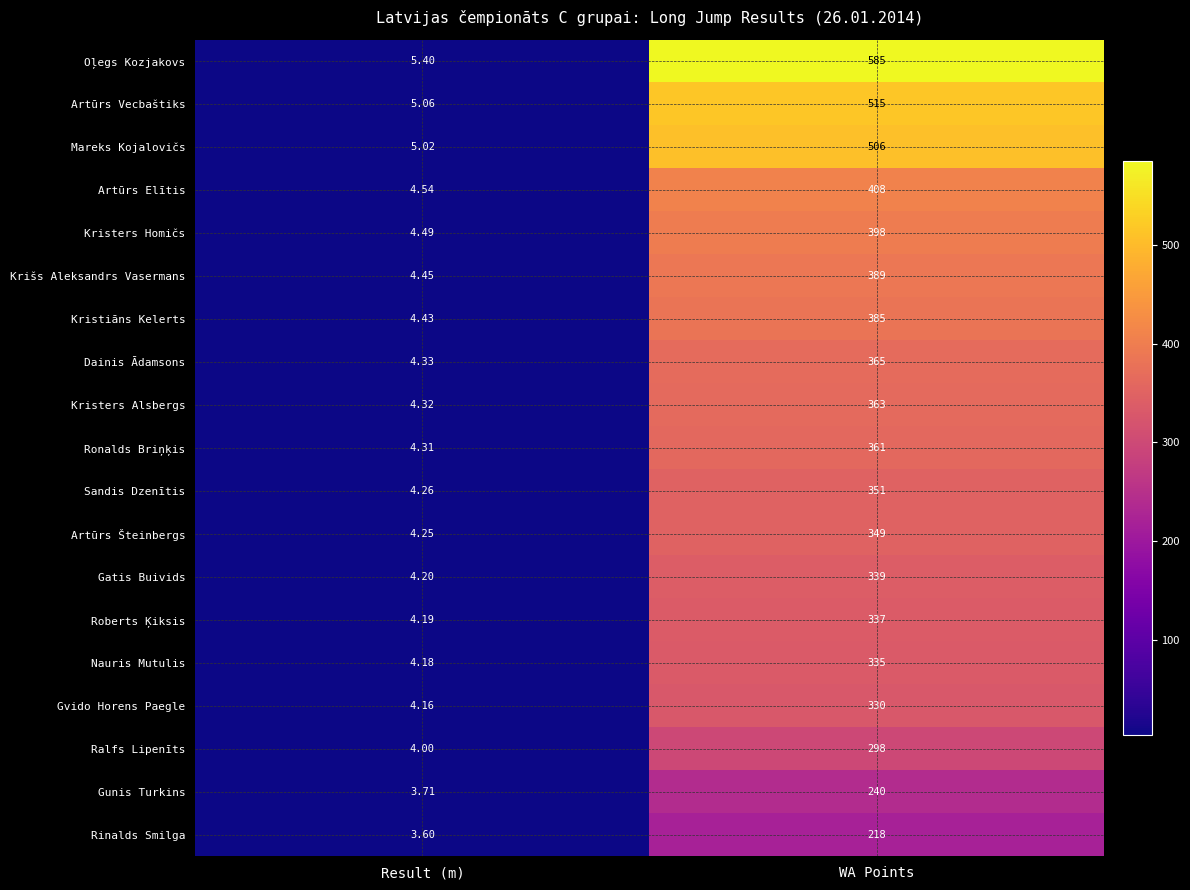

Which series has the widest spread of values?

Oļegs Kozjakovs